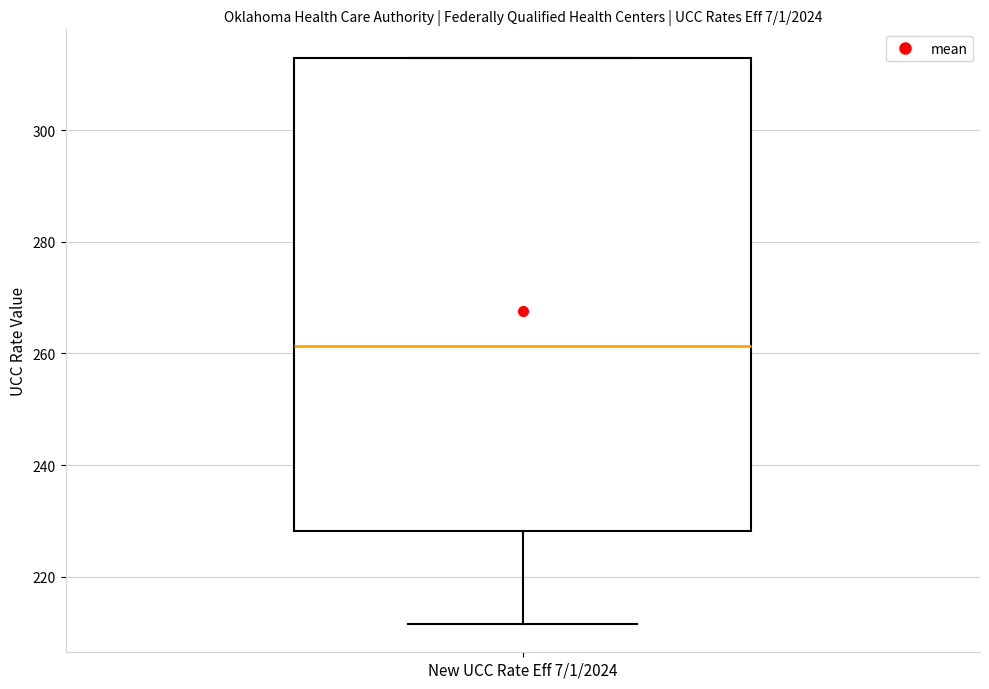

Transcribe this box plot: give where the median line is, the range the box spans, and where the two whiskers end, as read against the y-axis. The values are not printed on the chart, so give them approximately, as read against the axis.

median 262, box 228 to 314, whiskers 212 to 314